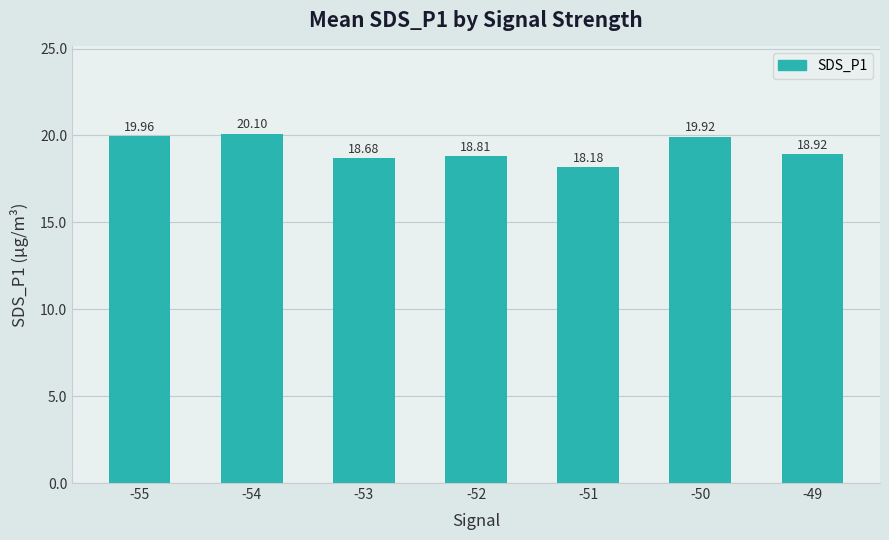

What value does the data have at -52?

18.8